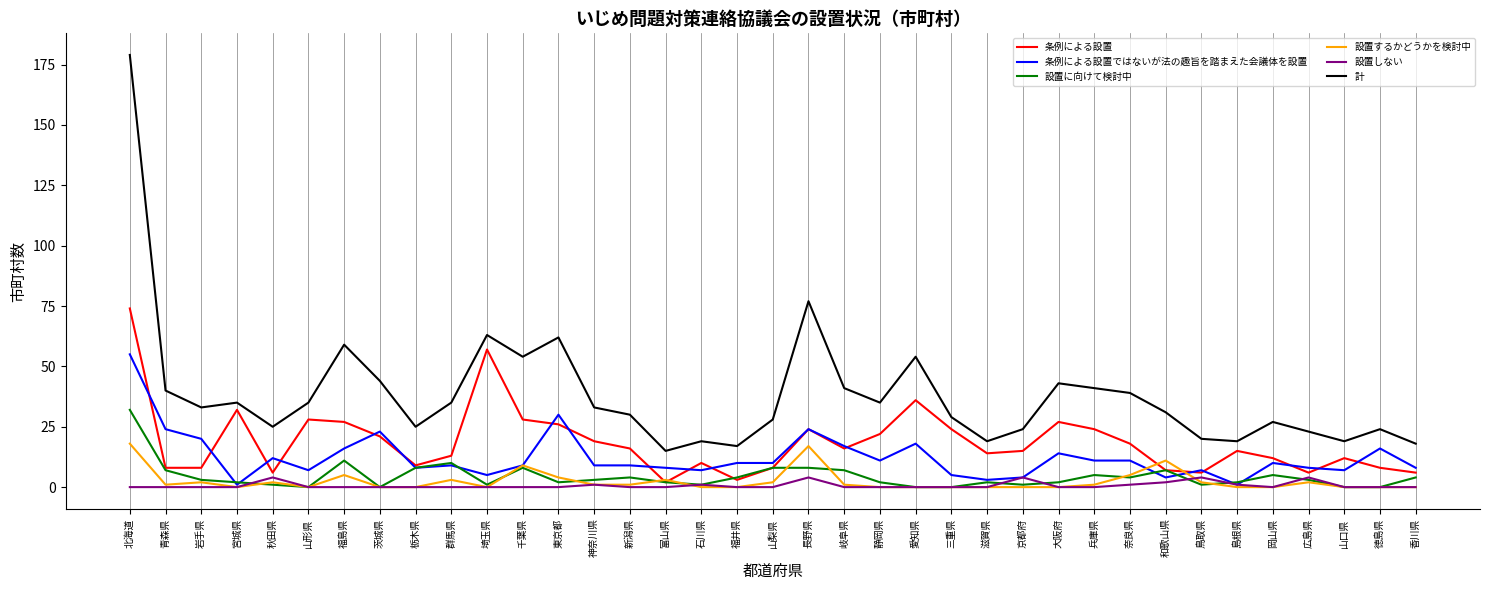

True or false: 設置するかどうかを検討中 has more than 0 points higher than both neighbors.

True